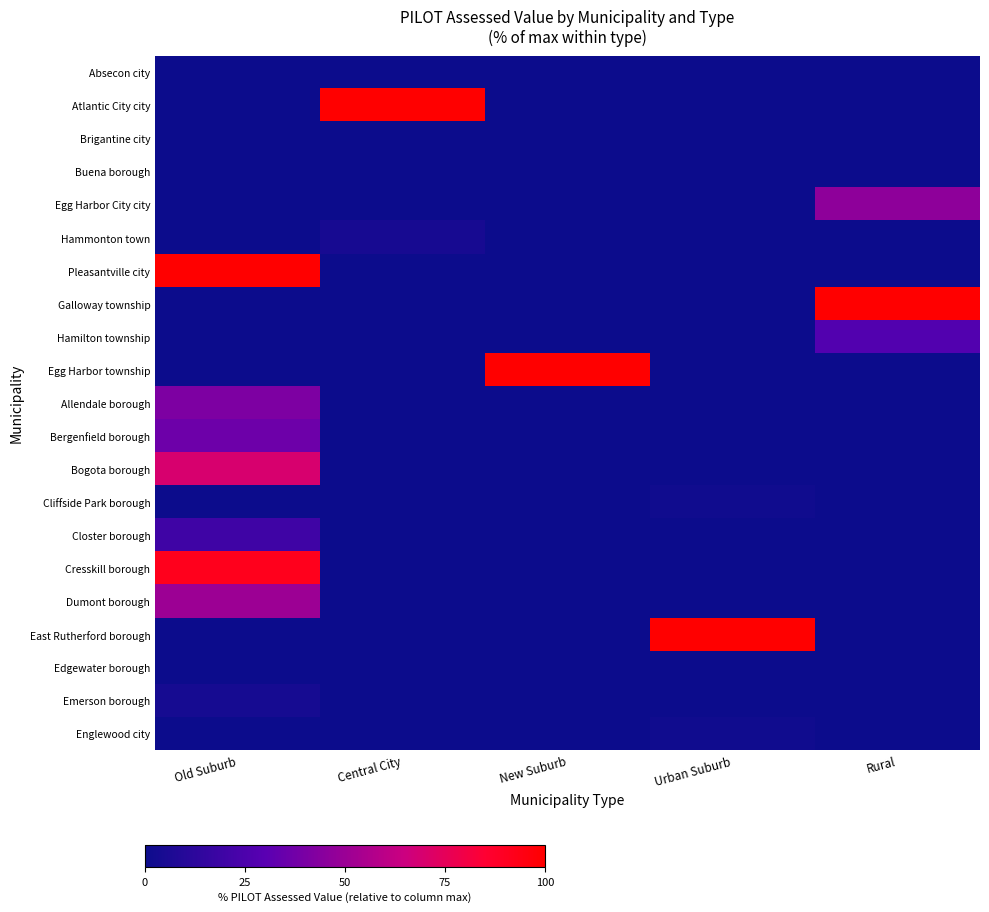

At which category is the sum across all series the highest?

Old Suburb